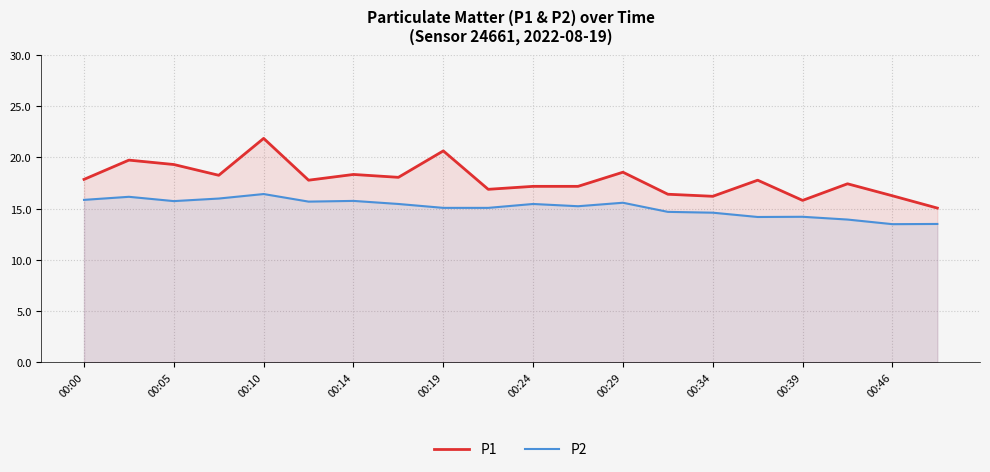

Does the chart have visible grid lines?

Yes